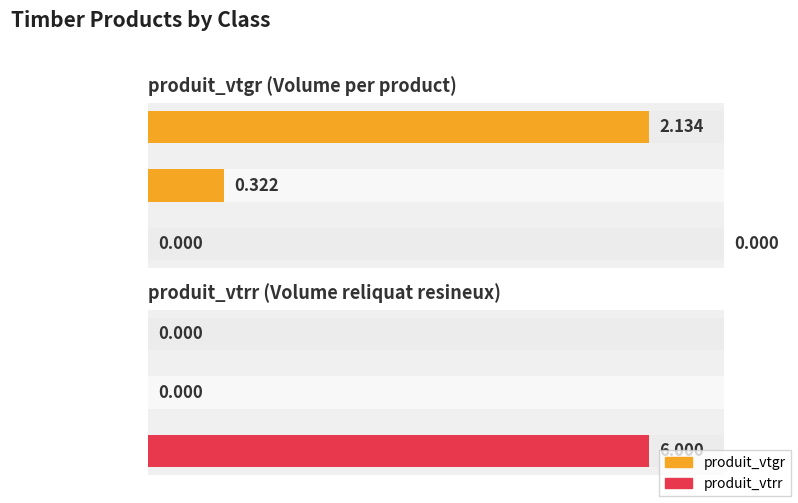

Which category has the highest value in the produit_vtgr series?

40/60